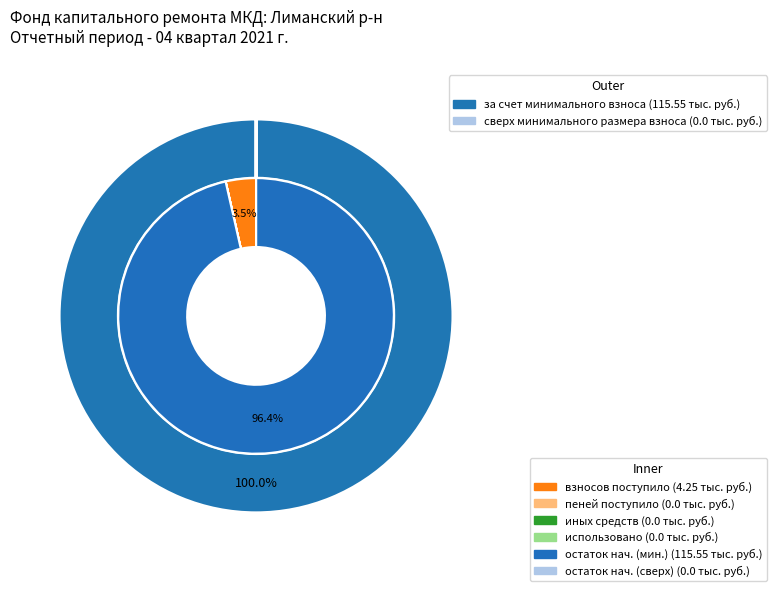

To the nearest percent, what is the average slice percentage?

50%